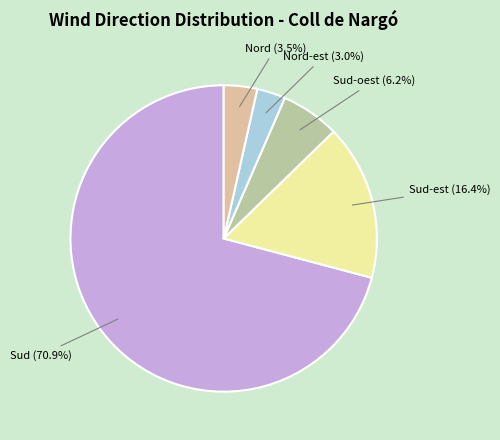

How many segments does this pie chart have?

5